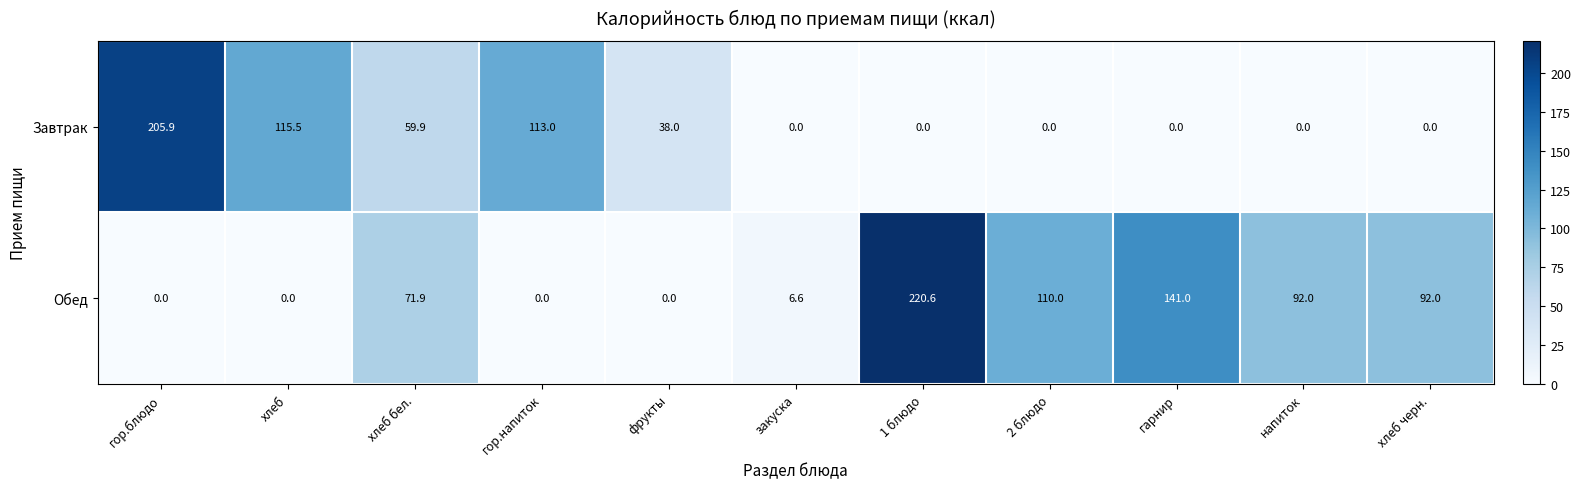

Where is Завтрак nearest to the value 102?

гор.напиток